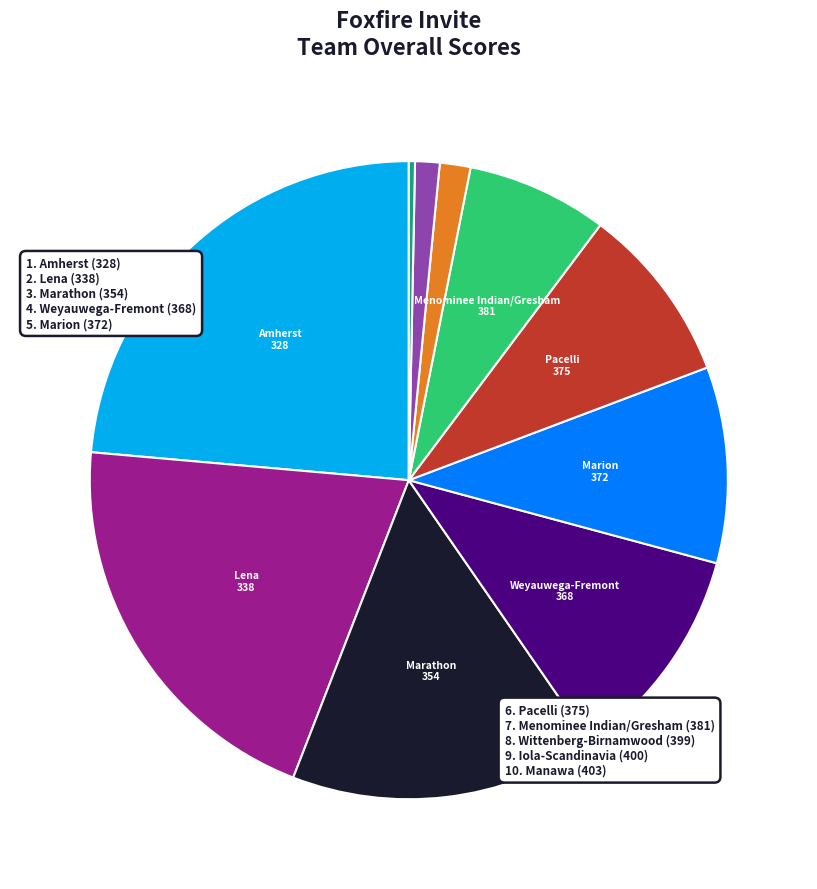

Does any single category account for the majority?

No